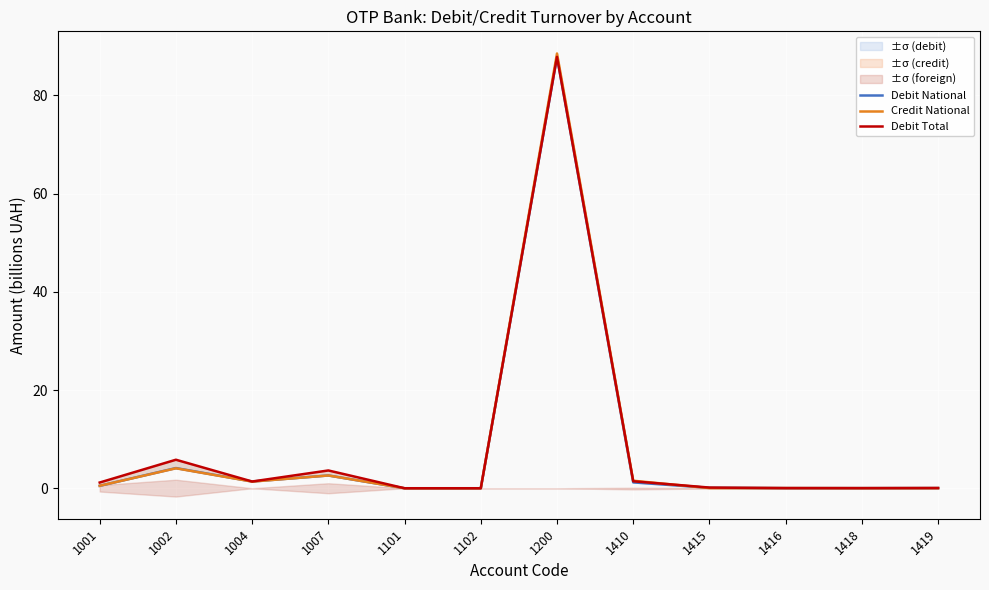

How many distinct data groups are displayed?

3